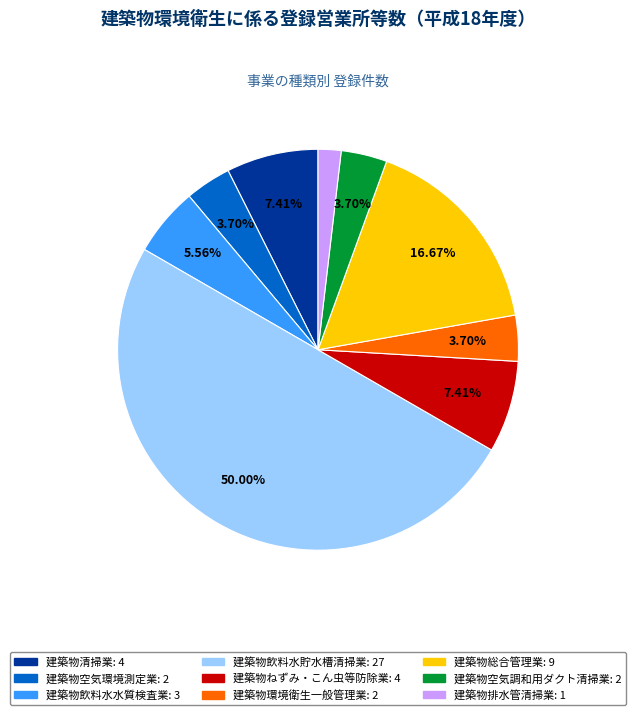

What is the ratio of the value at 建築物排水管清掃業 to the value at 建築物飲料水水質検査業?

0.3